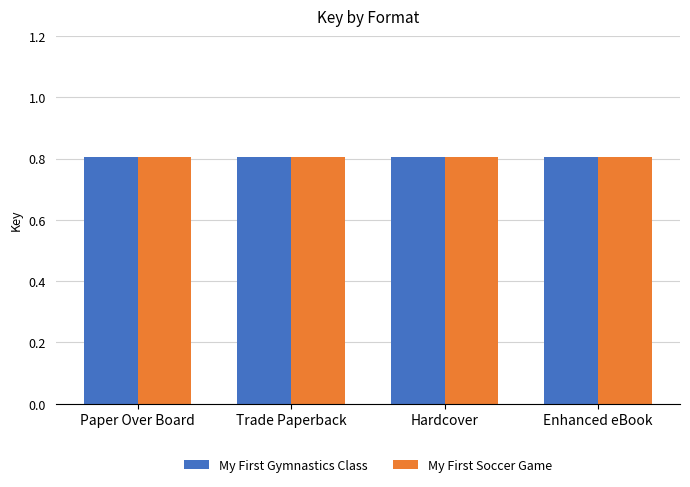

What value does the My First Soccer Game series have at Paper Over Board?

0.8